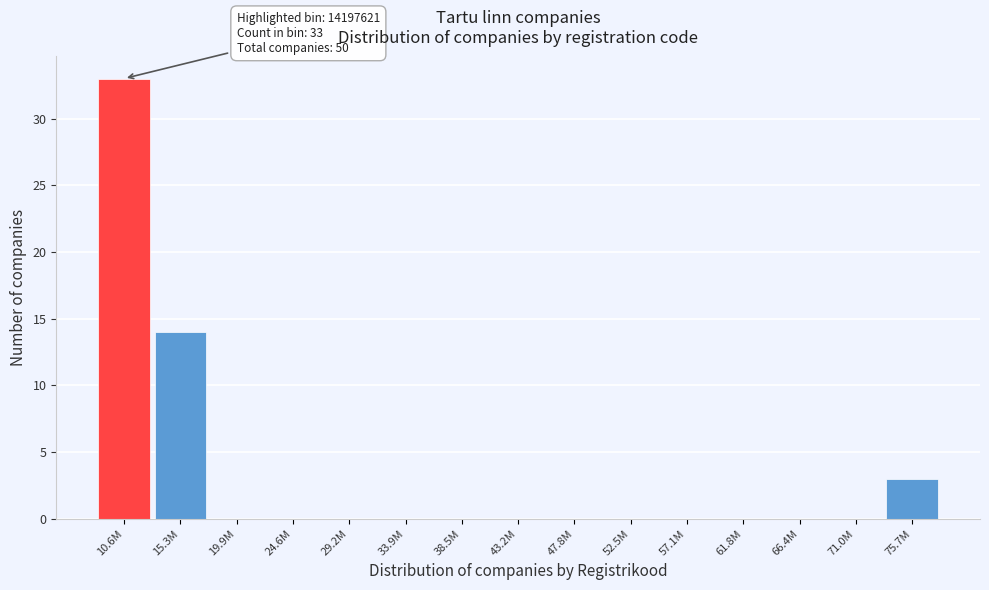

Reading left to right, list all the values displayed in this chart.

10.6M=33	15.3M=14	19.9M=0	24.6M=0	29.2M=0	33.9M=0	38.5M=0	43.2M=0	47.8M=0	52.5M=0	57.1M=0	61.8M=0	66.4M=0	71.0M=0	75.7M=3